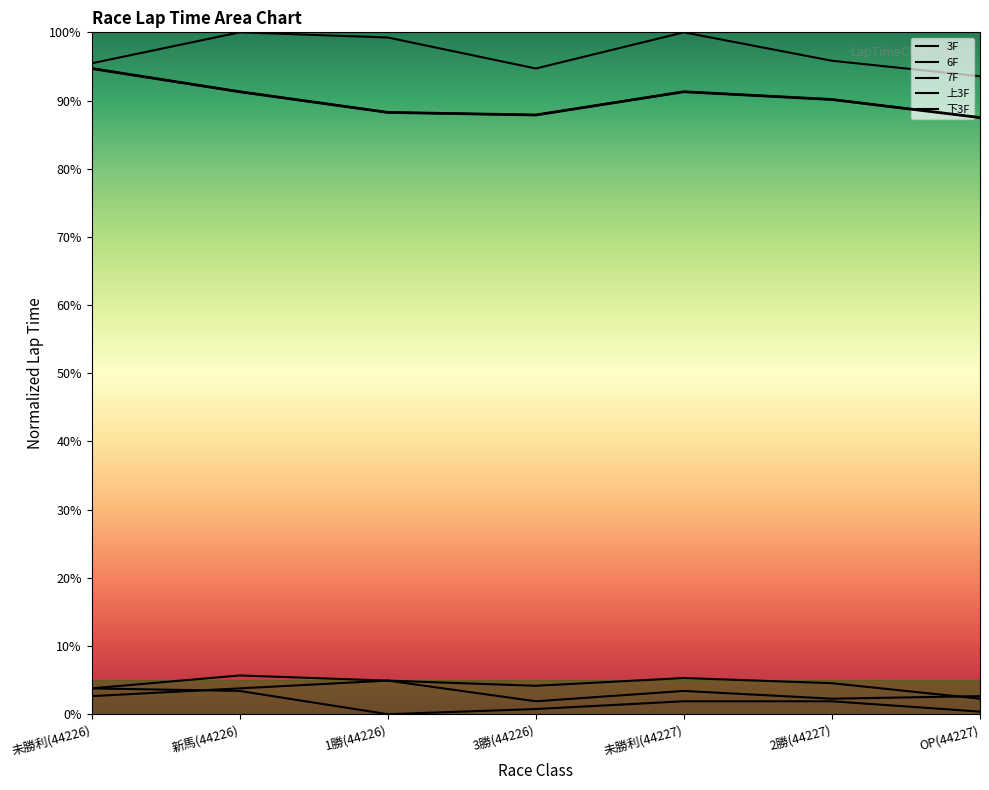

How many values in the 6F series exceed 2?

6